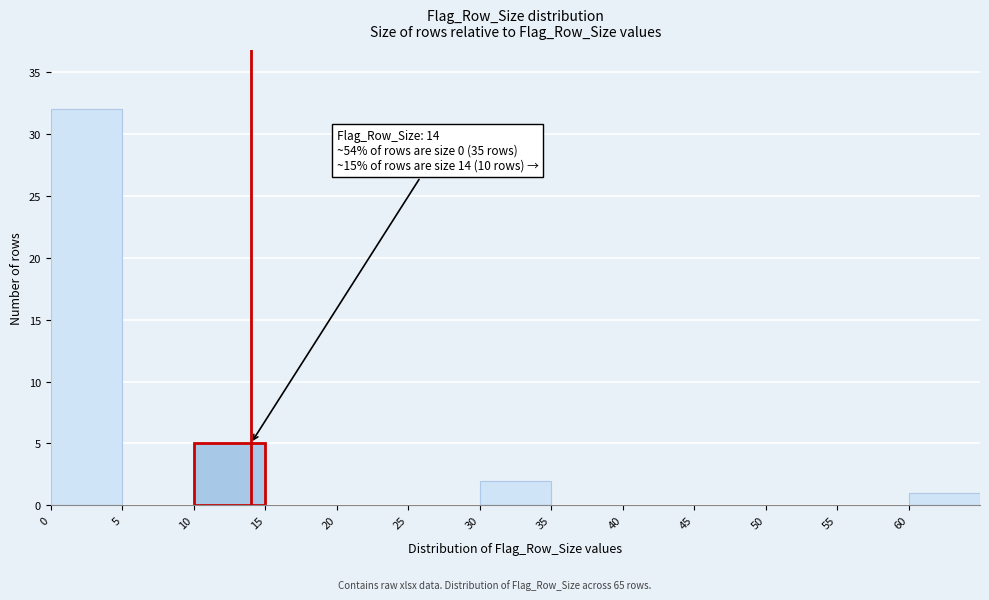

Which range on the x-axis has the tallest bar?

0 to 5